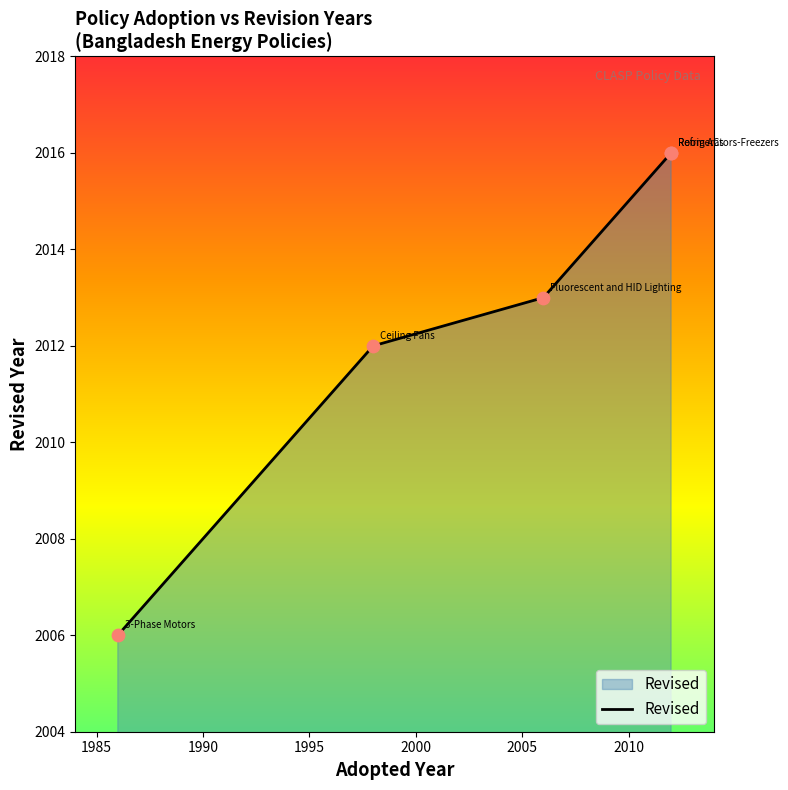

Between 1985 and 2000, which is larger?

2000